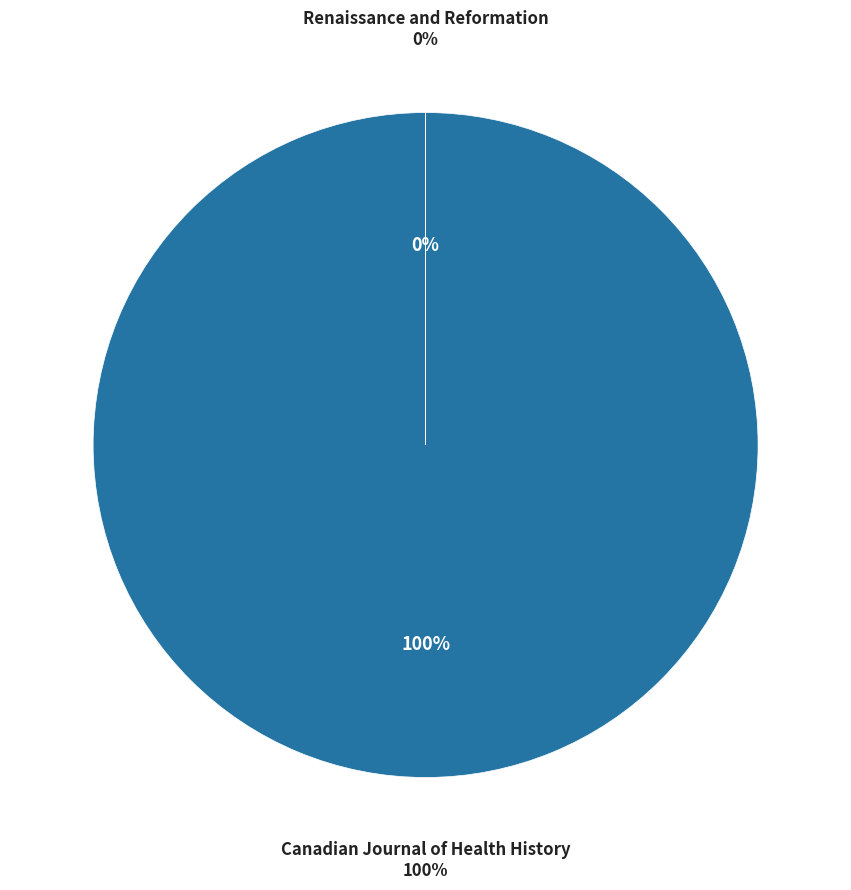

Count the number of slices in the pie.

2